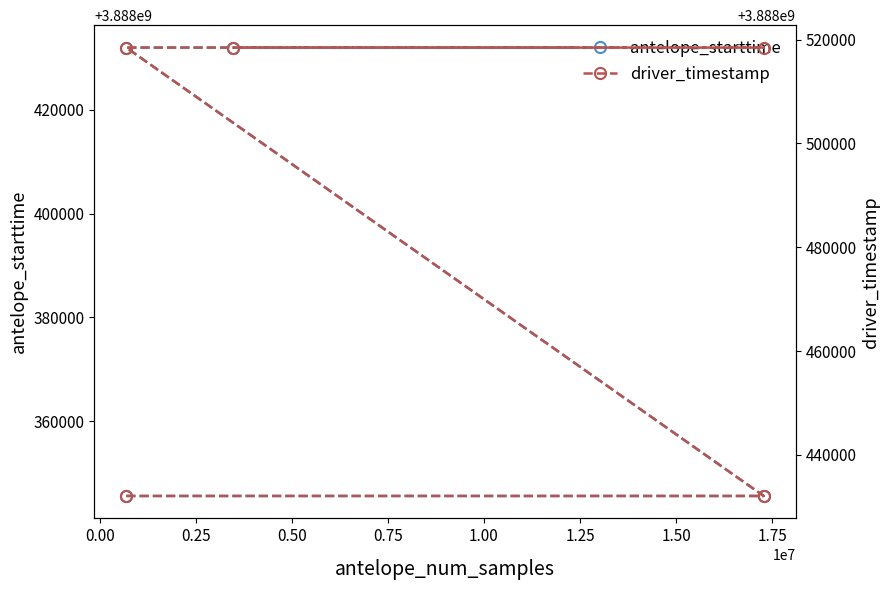

Which has a higher value, 0.25 or 0.50?

0.50